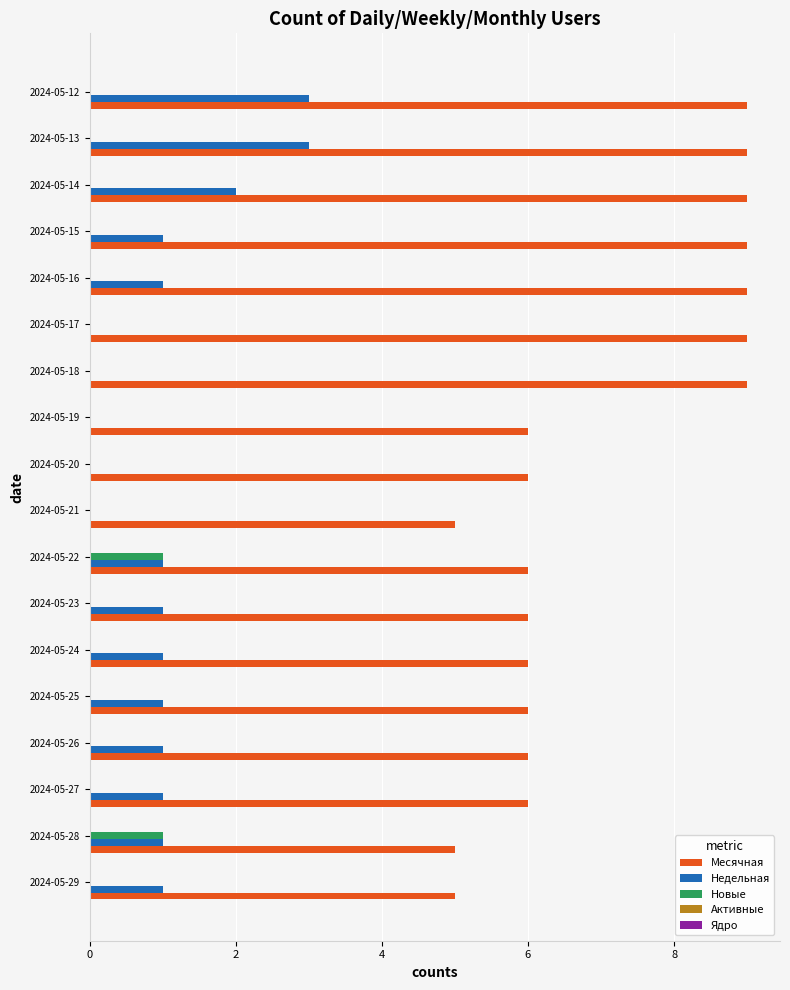

What is the sum of the Месячная values at 2024-05-28 and 2024-05-14?

14